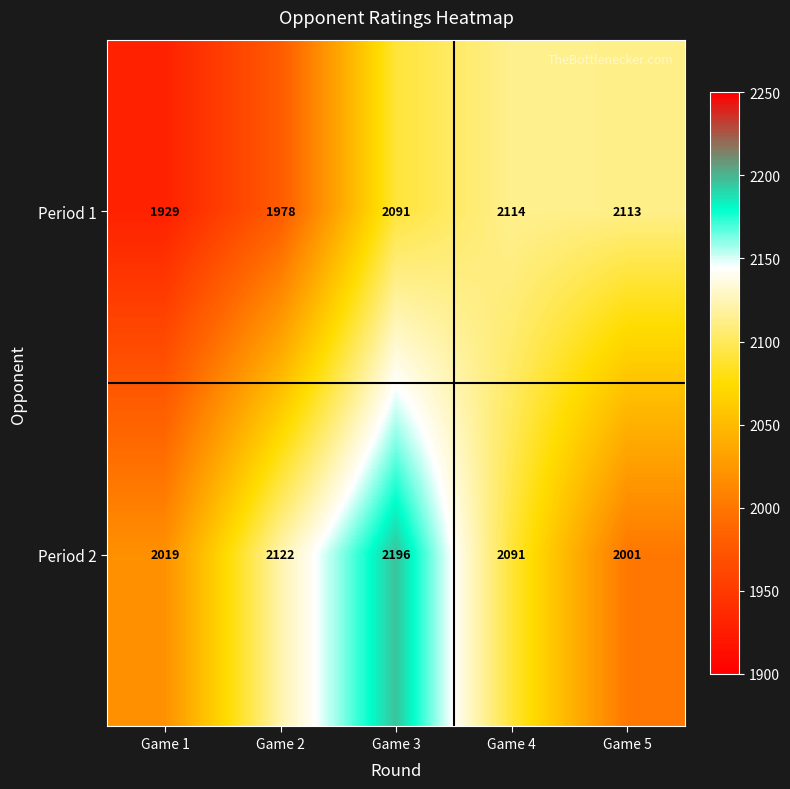

At Game 1, list the series in order from smallest to largest.

Period 1, Period 2